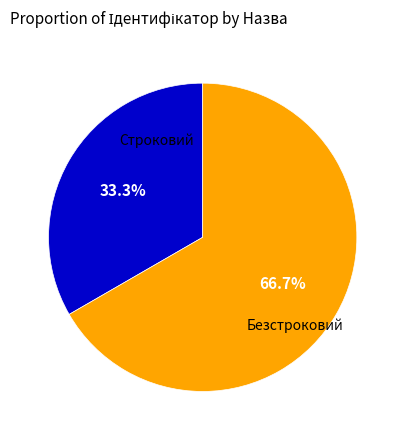

Does any single category account for the majority?

Yes